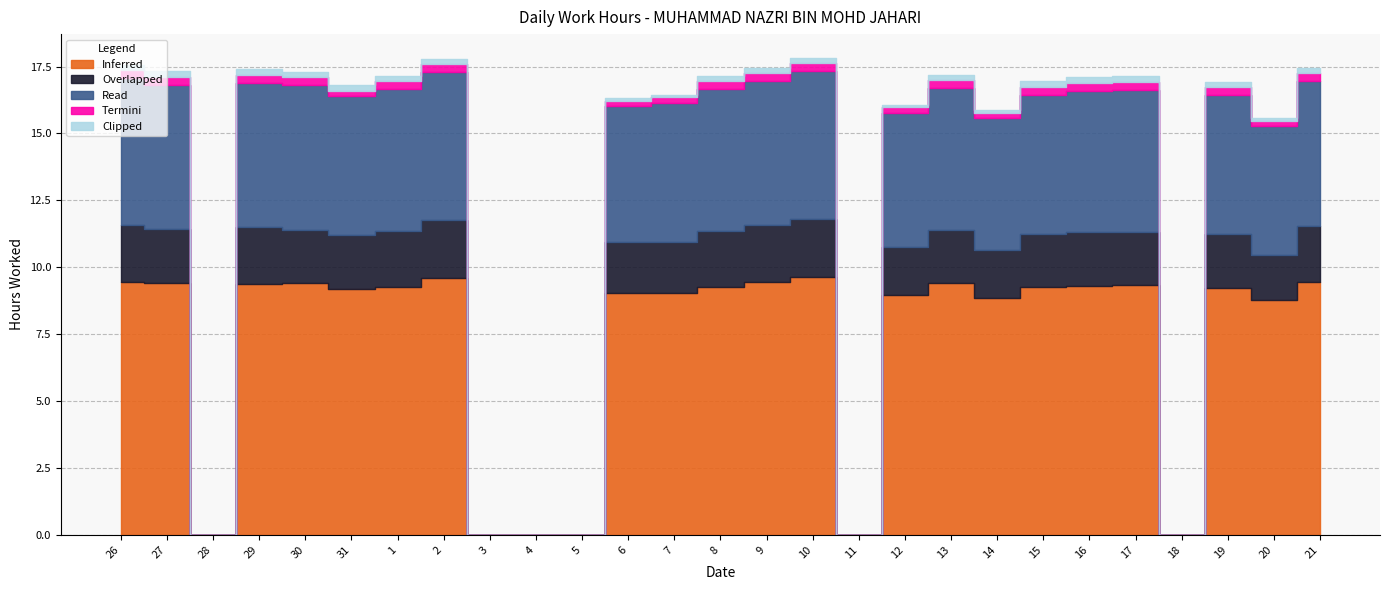

What is the maximum value for Read?

5.5